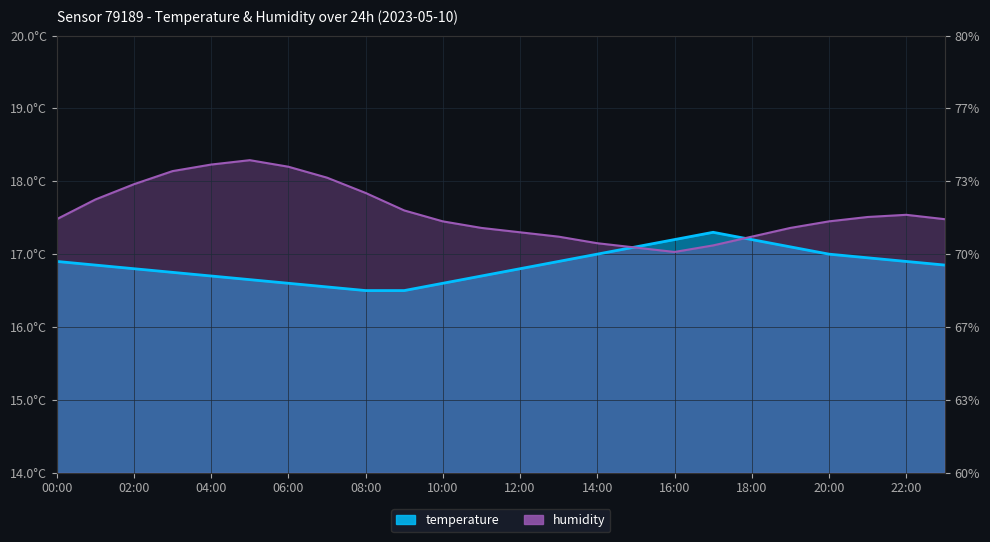

At which label is humidity closest to 17?

16:00